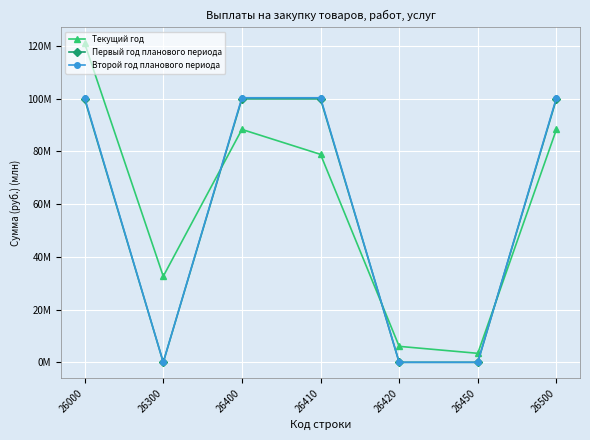

Reading left to right, list all the values displayed in this chart.

Текущий год: 121.0	32.6	88.4	78.9	6.1	3.4	88.4
Первый год планового периода: 100.0	0.0	100.0	100.0	0.0	0.0	100.0
Второй год планового периода: 100.4	0.0	100.4	100.4	0.0	0.0	100.4